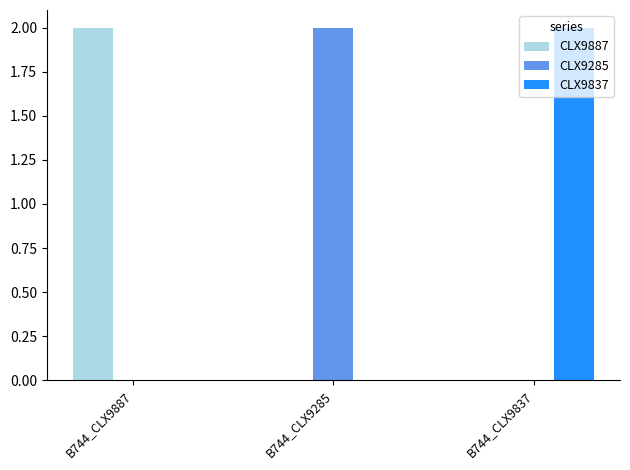

What are all the series names shown in the legend?

CLX9887, CLX9285, CLX9837